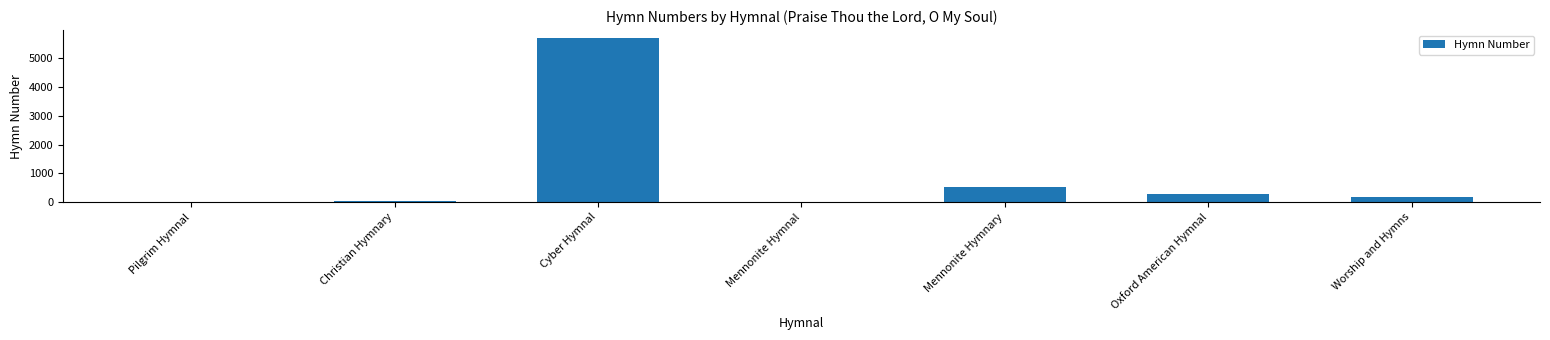

What is the sum of the values at Mennonite Hymnary and Oxford American Hymnal?

808